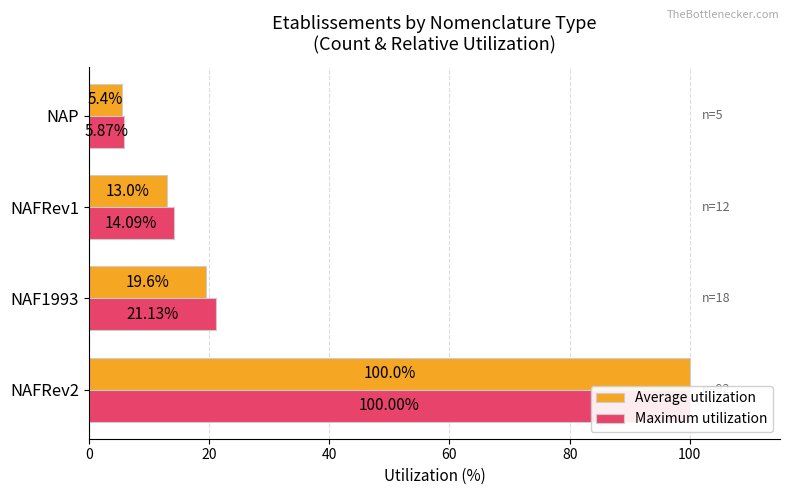

How many data points does each series have?

4